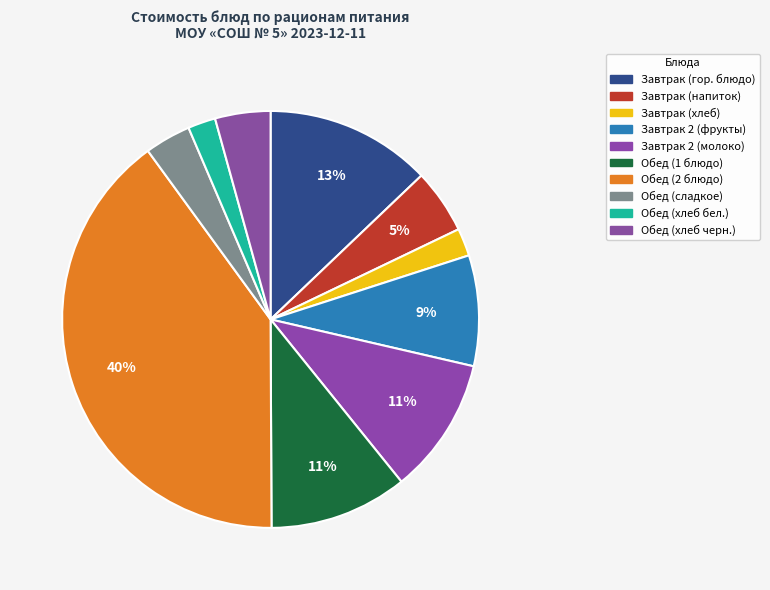

Count the number of slices in the pie.

10